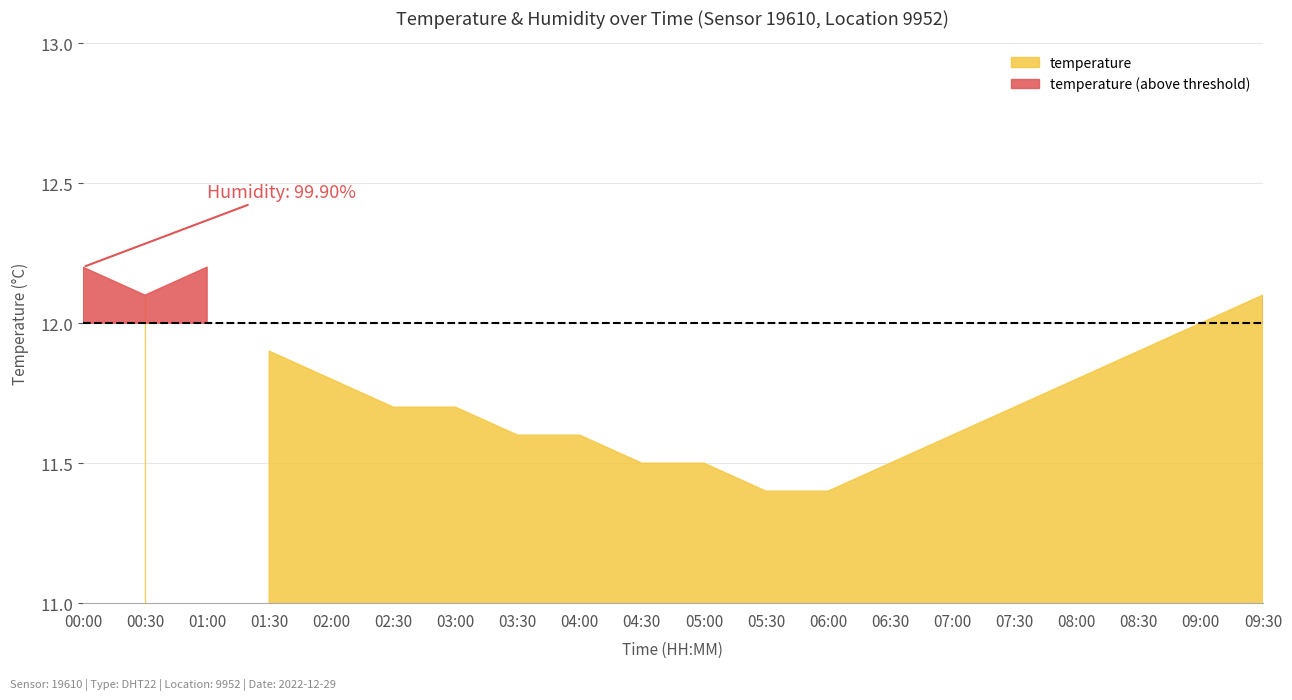

Reading right to left, extract all data points from this chart.

temperature: 09:30=12.1	09:00=12.0	08:30=11.9	08:00=11.8	07:30=11.7	07:00=11.6	06:30=11.5	06:00=11.4	05:30=11.4	05:00=11.5	04:30=11.5	04:00=11.6	03:30=11.6	03:00=11.7	02:30=11.7	02:00=11.8	01:30=11.9	01:00=12.2	00:30=12.1	00:00=12.2
humidity: 09:30=99.9	09:00=99.9	08:30=99.9	08:00=99.9	07:30=99.9	07:00=99.9	06:30=99.9	06:00=99.9	05:30=99.9	05:00=99.9	04:30=99.9	04:00=99.9	03:30=99.9	03:00=99.9	02:30=99.9	02:00=99.9	01:30=99.9	01:00=99.9	00:30=99.9	00:00=99.9